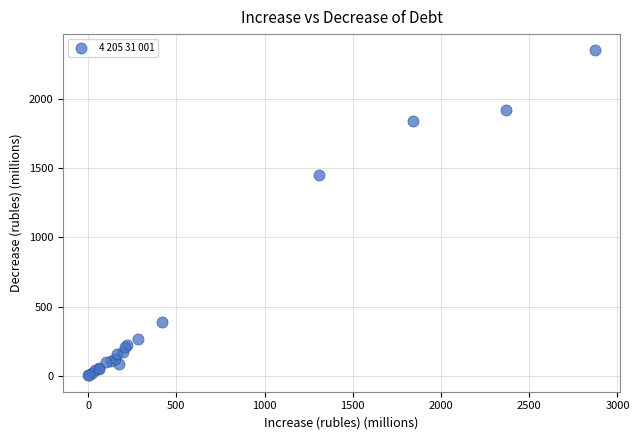

What Y value in the scatter plot is closest to 1177?

1454.7